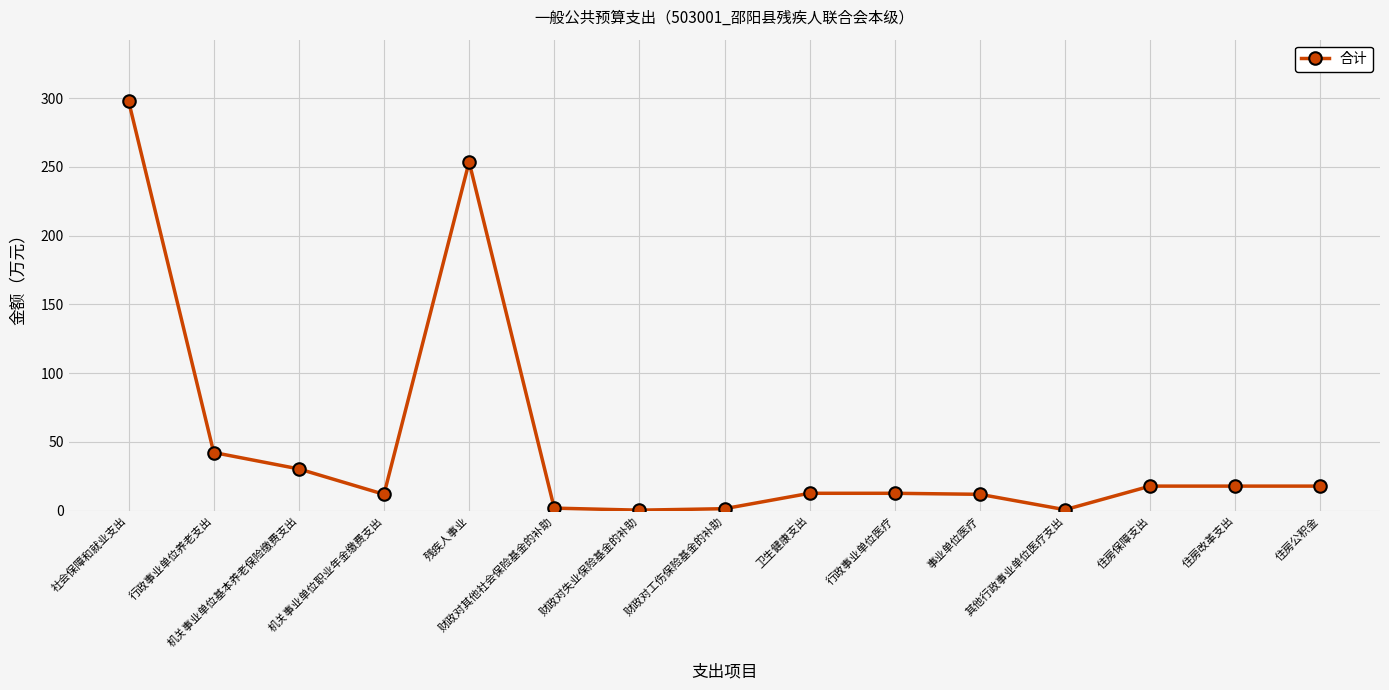

Read the value at 事业单位医疗.

11.9